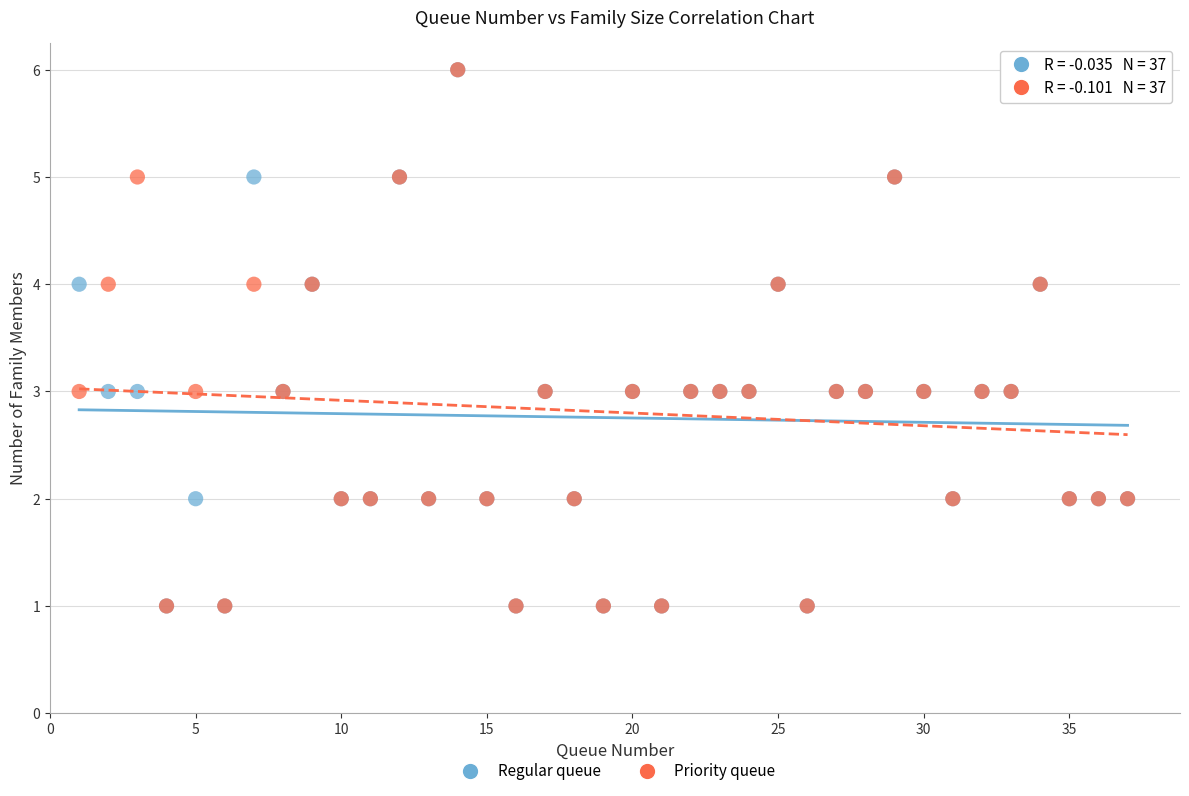

What are all the series names shown in the legend?

Regular queue, Priority queue